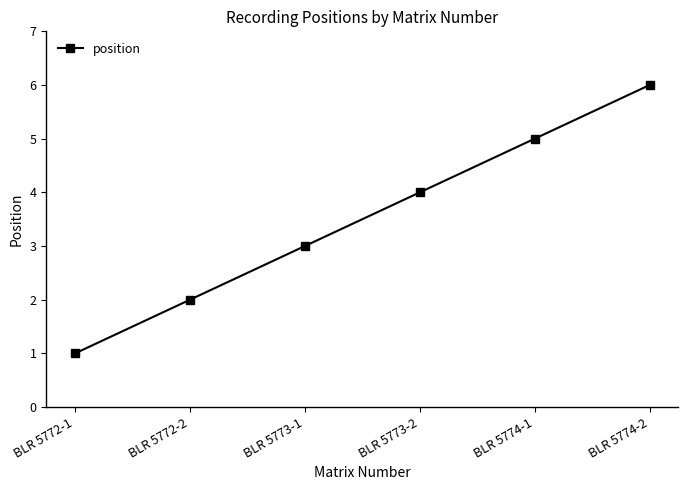

What position from the left is BLR 5774-2?

6